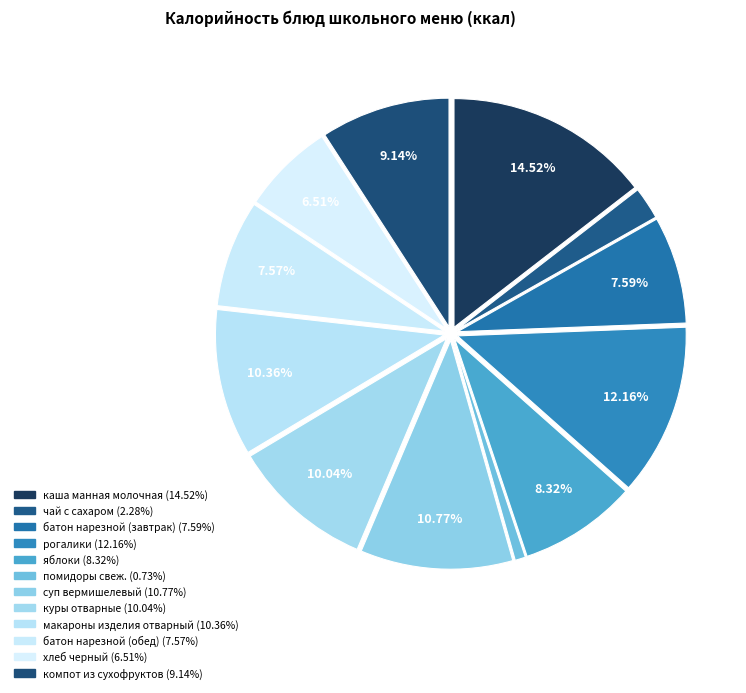

How many segments does this pie chart have?

12